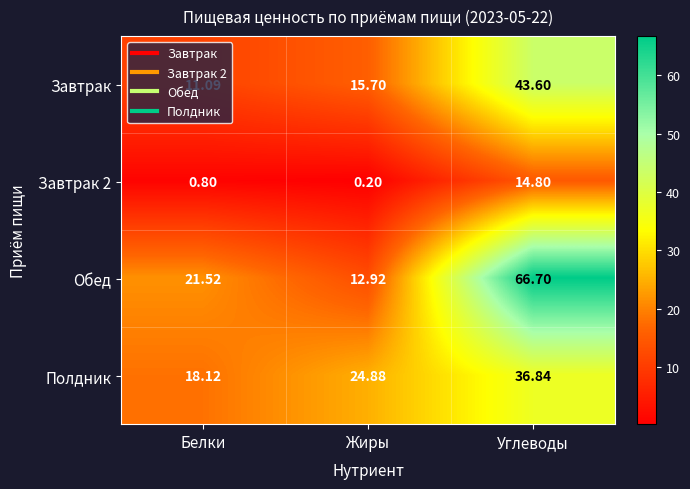

At which category is the sum across all series the highest?

Углеводы